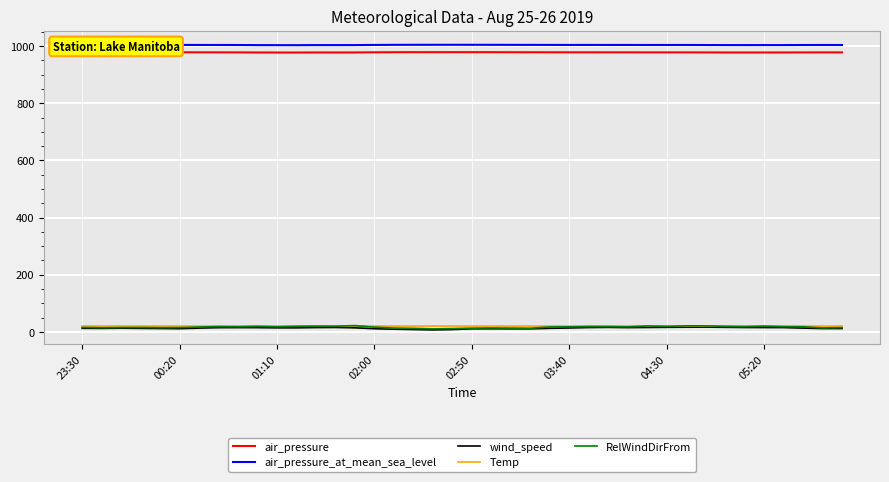

At which label does air_pressure reach its peak?

23:30